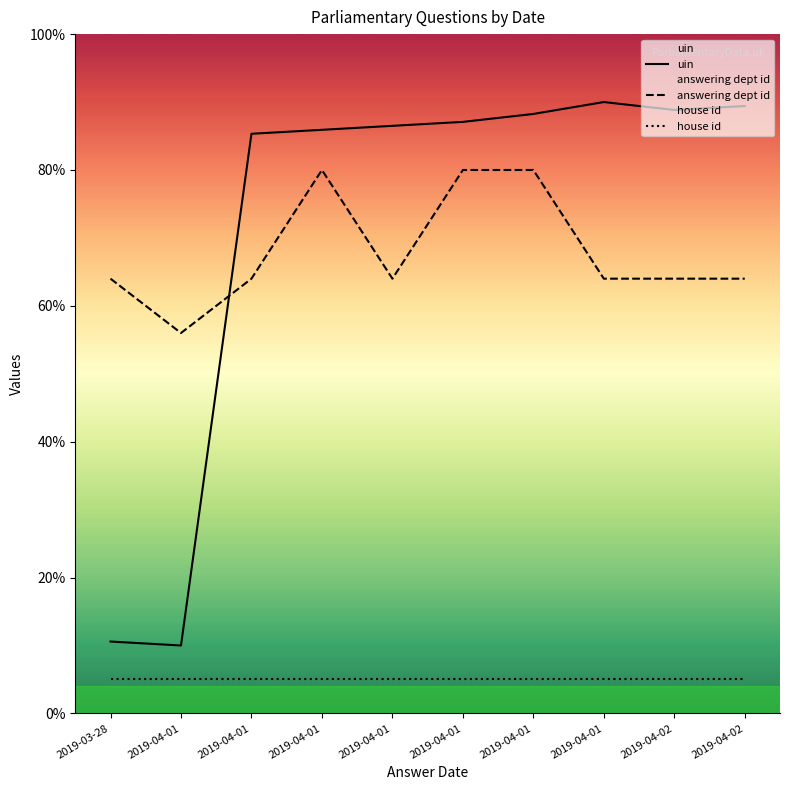

Does the chart have visible grid lines?

No